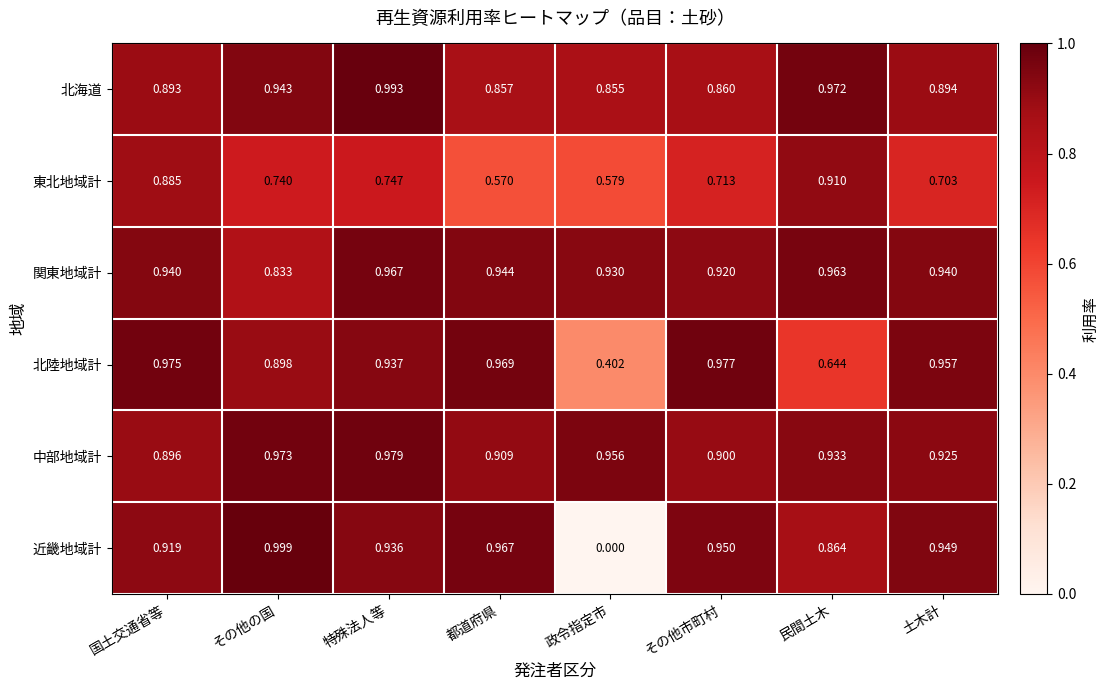

Which label corresponds to the largest value in the chart?

その他の国